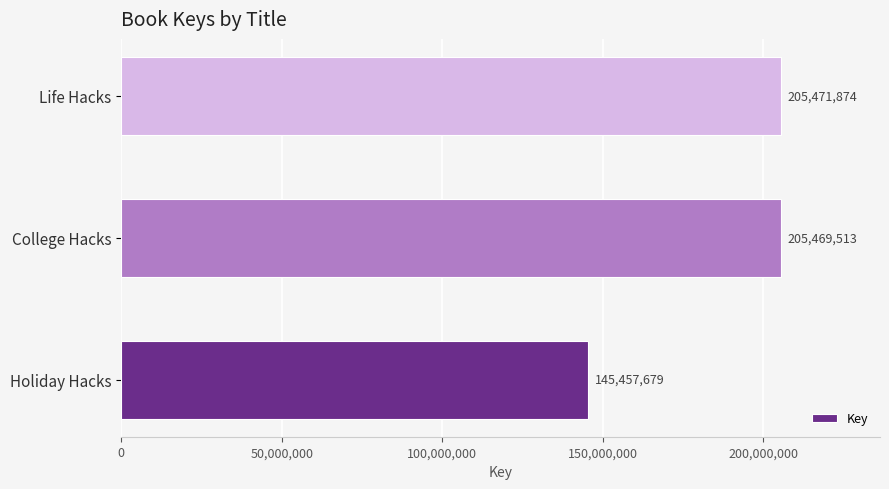

Which label corresponds to the largest value in the chart?

Life Hacks